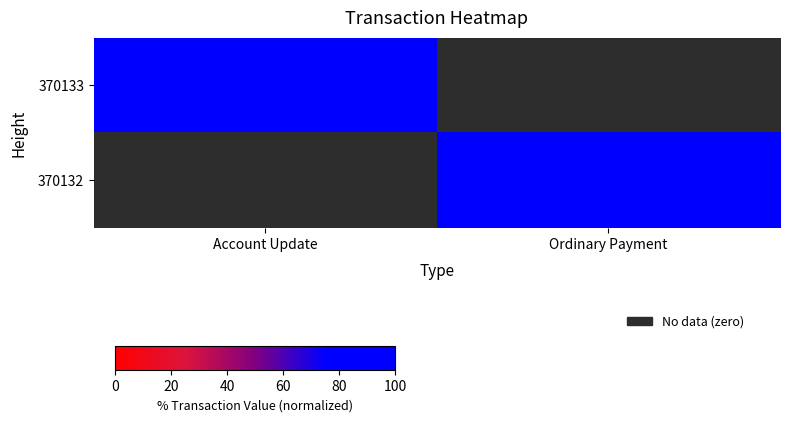

List the series in order of their peak value, lowest first.

370133, 370132